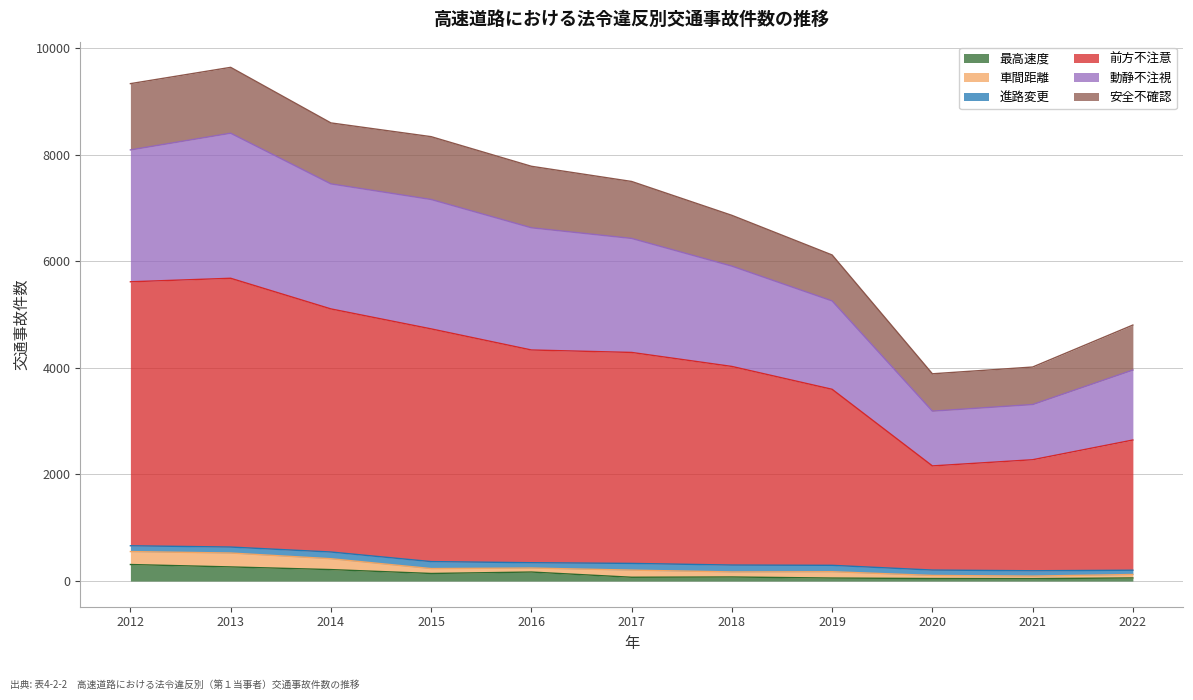

What is the highest value of the 最高速度 series?

310